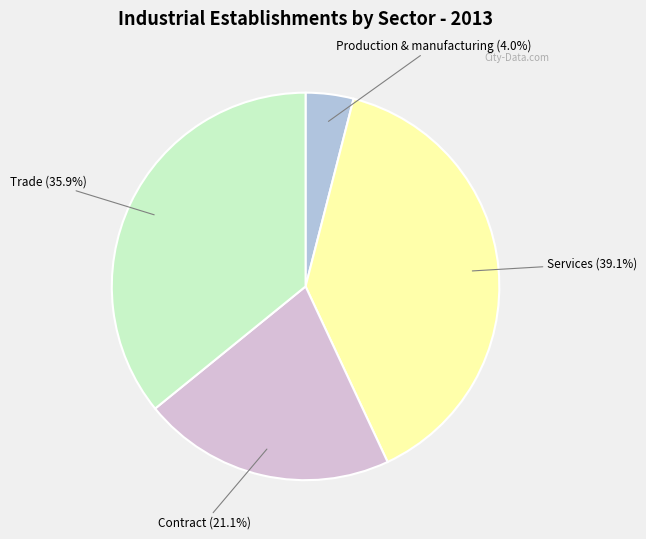

To the nearest percent, what is the average slice percentage?

25%